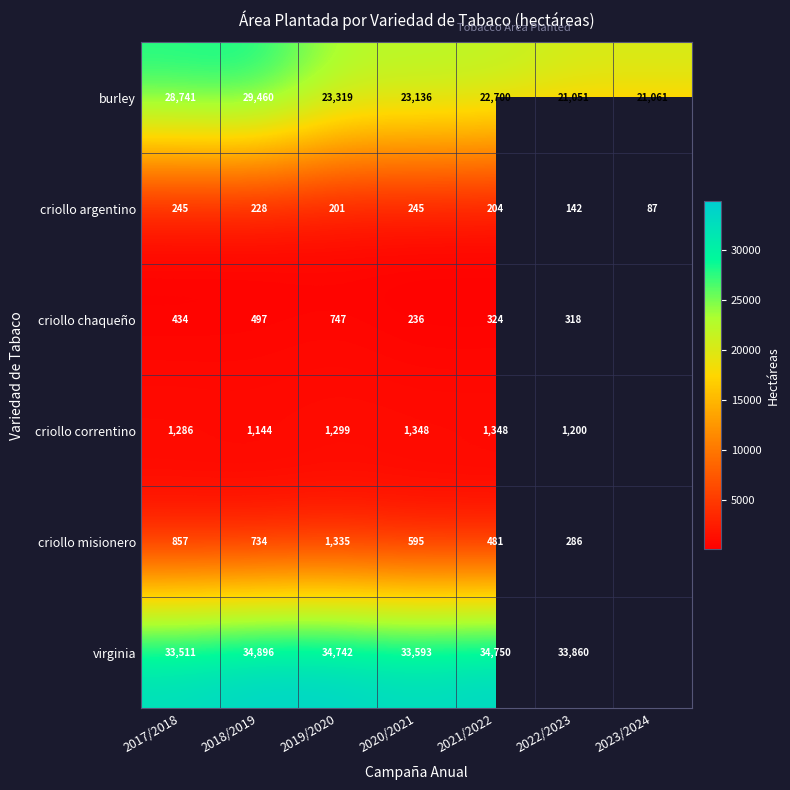

Is it true that criollo correntino equals 1200.0 at 2022/2023?

True